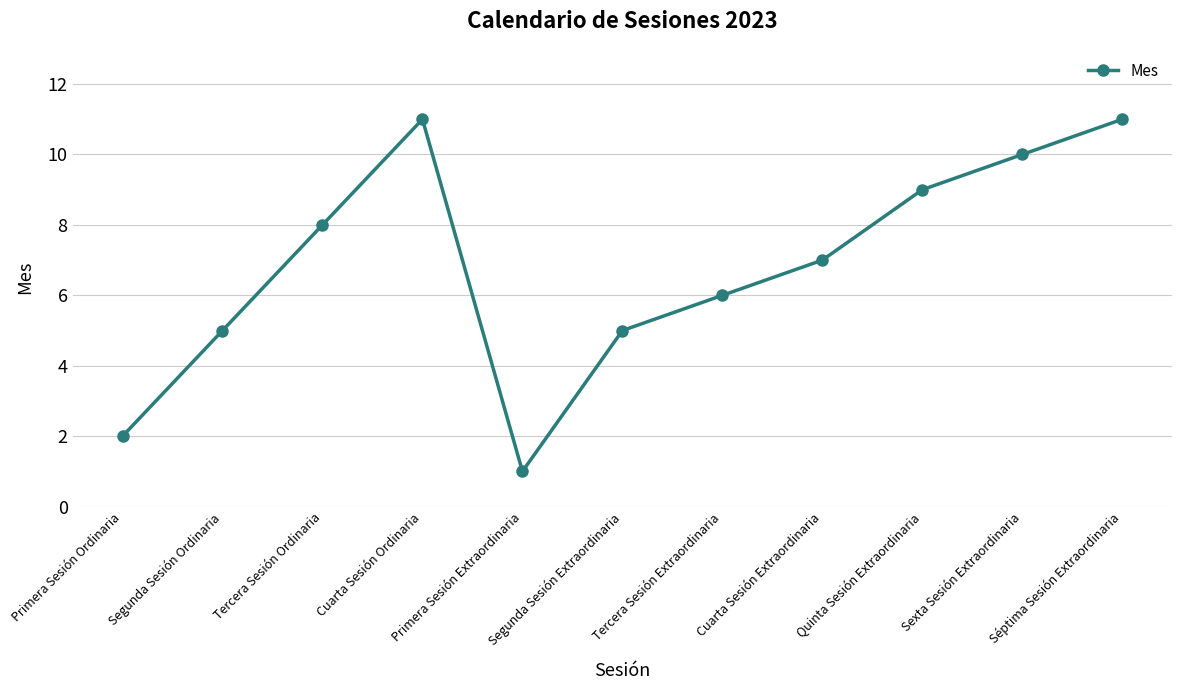

What is the difference between the maximum and minimum values?

10